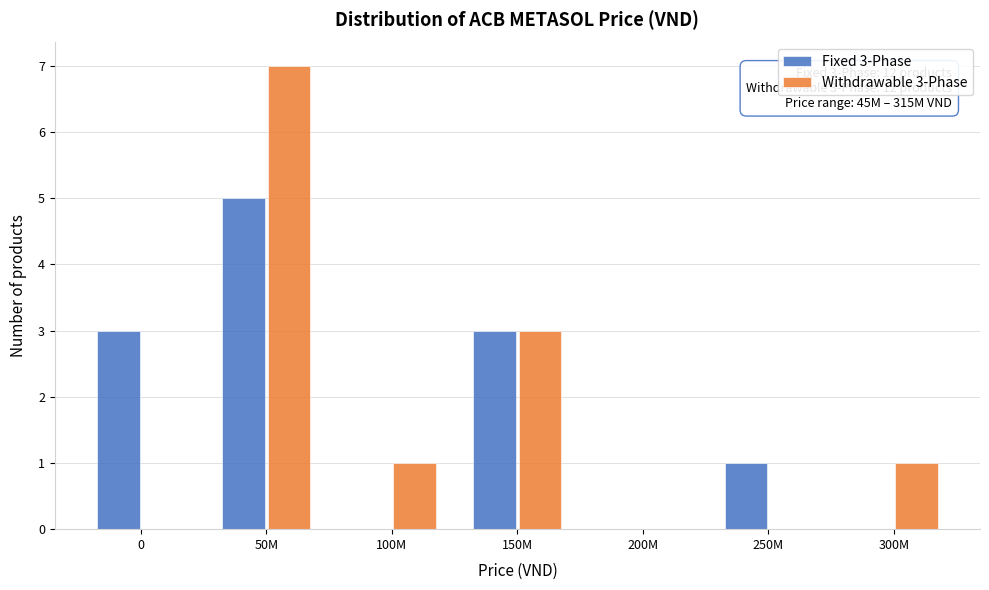

Reading left to right, list all the values displayed in this chart.

Fixed 3-Phase: 0=3	50M=5	100M=0	150M=3	200M=0	250M=1	300M=0
Withdrawable 3-Phase: 0=0	50M=7	100M=1	150M=3	200M=0	250M=0	300M=1